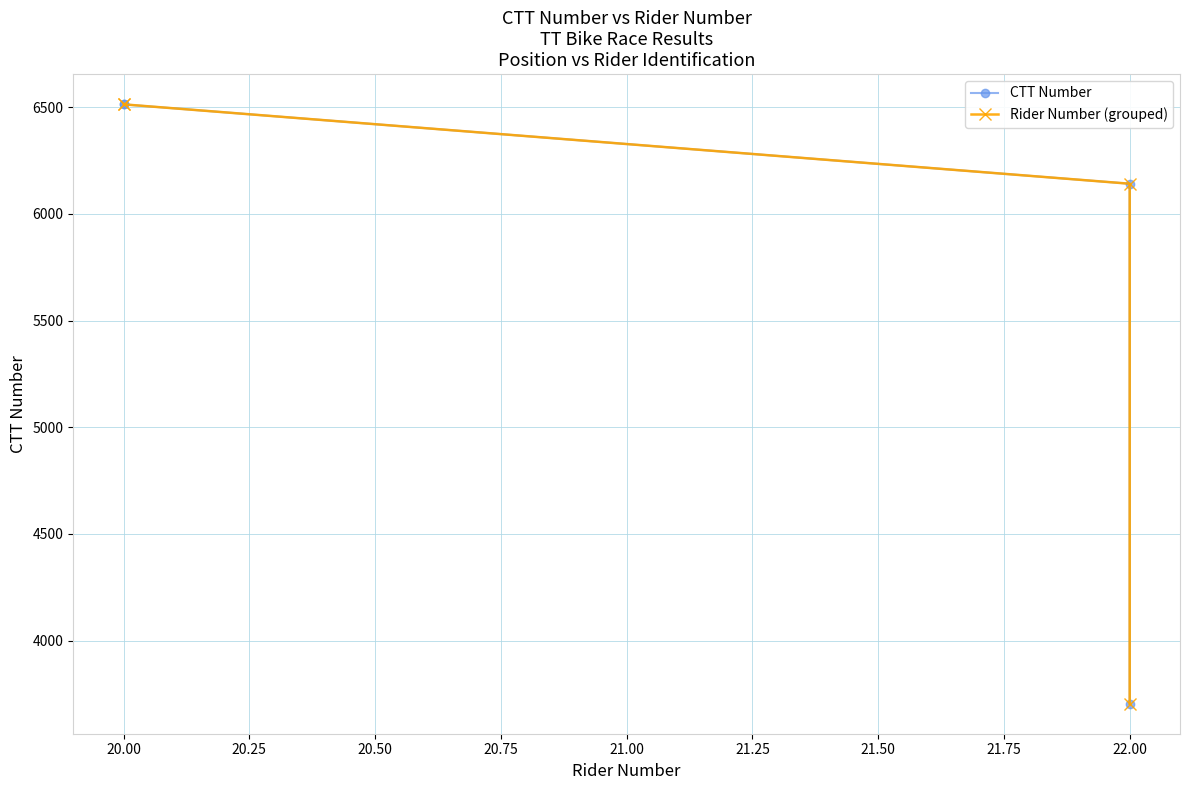

The value of CTT Number at 22.00 is 1420. True or false?

False